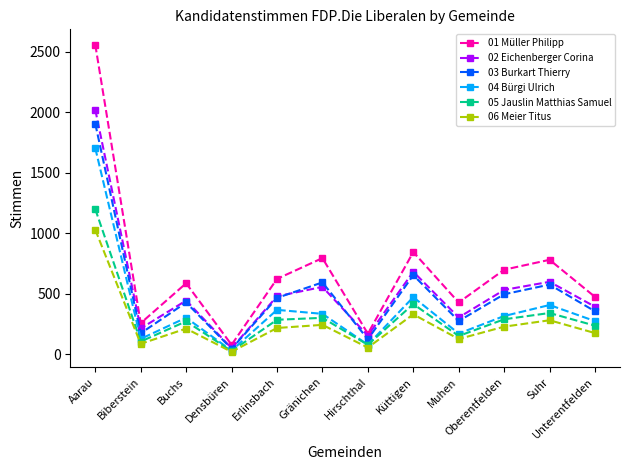

At which category does 06 Meier Titus reach its first local valley?

Biberstein